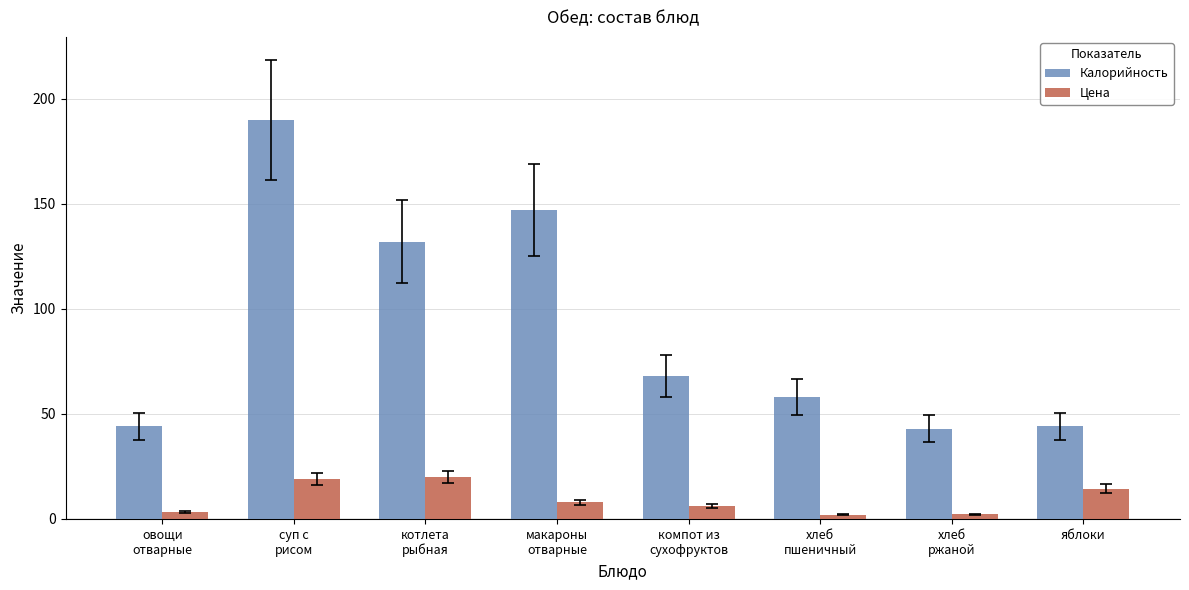

The value of Калорийность at хлеб
ржаной is 70.4. True or false?

False